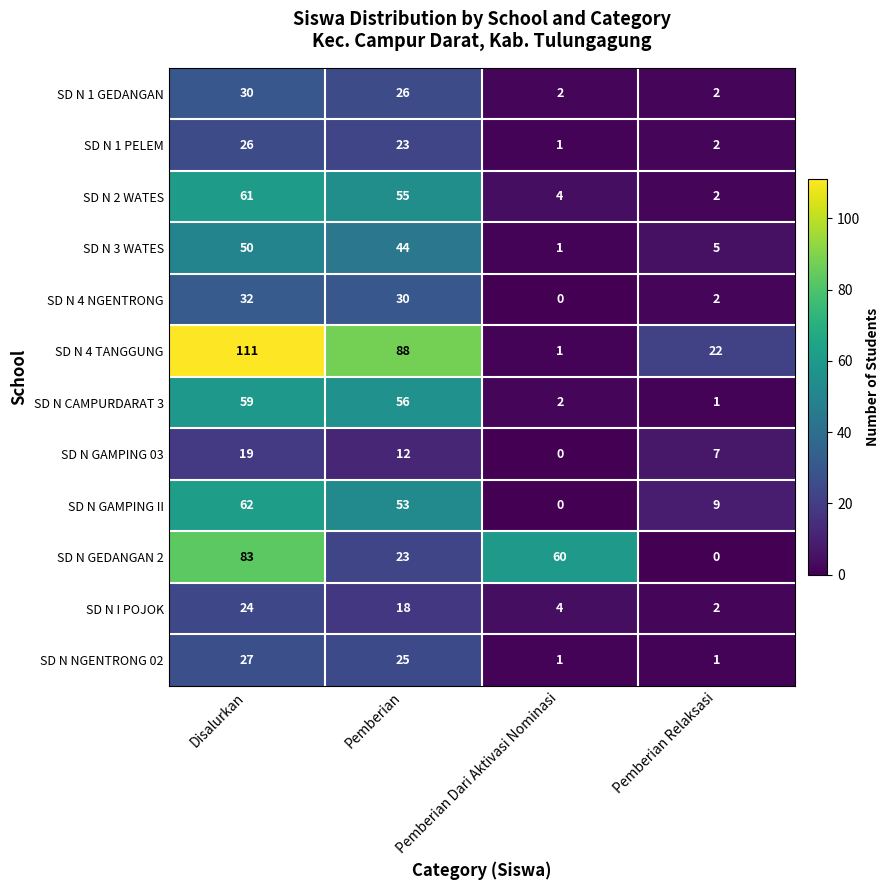

Rank the categories by SD N CAMPURDARAT 3 value from lowest to highest.

Pemberian Relaksasi, Pemberian Dari Aktivasi Nominasi, Pemberian, Disalurkan